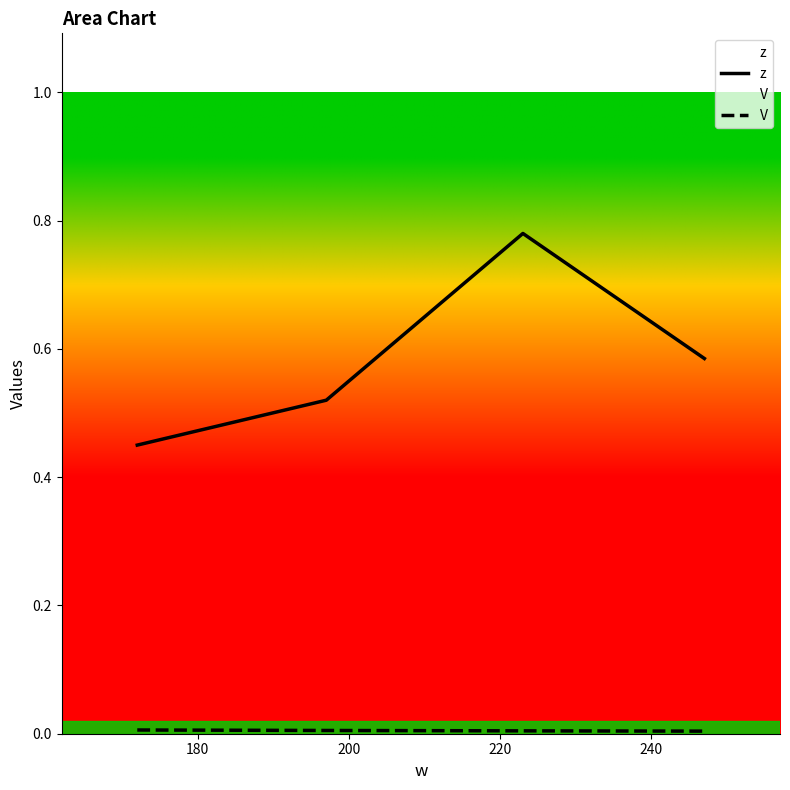

Which series has the widest spread of values?

z